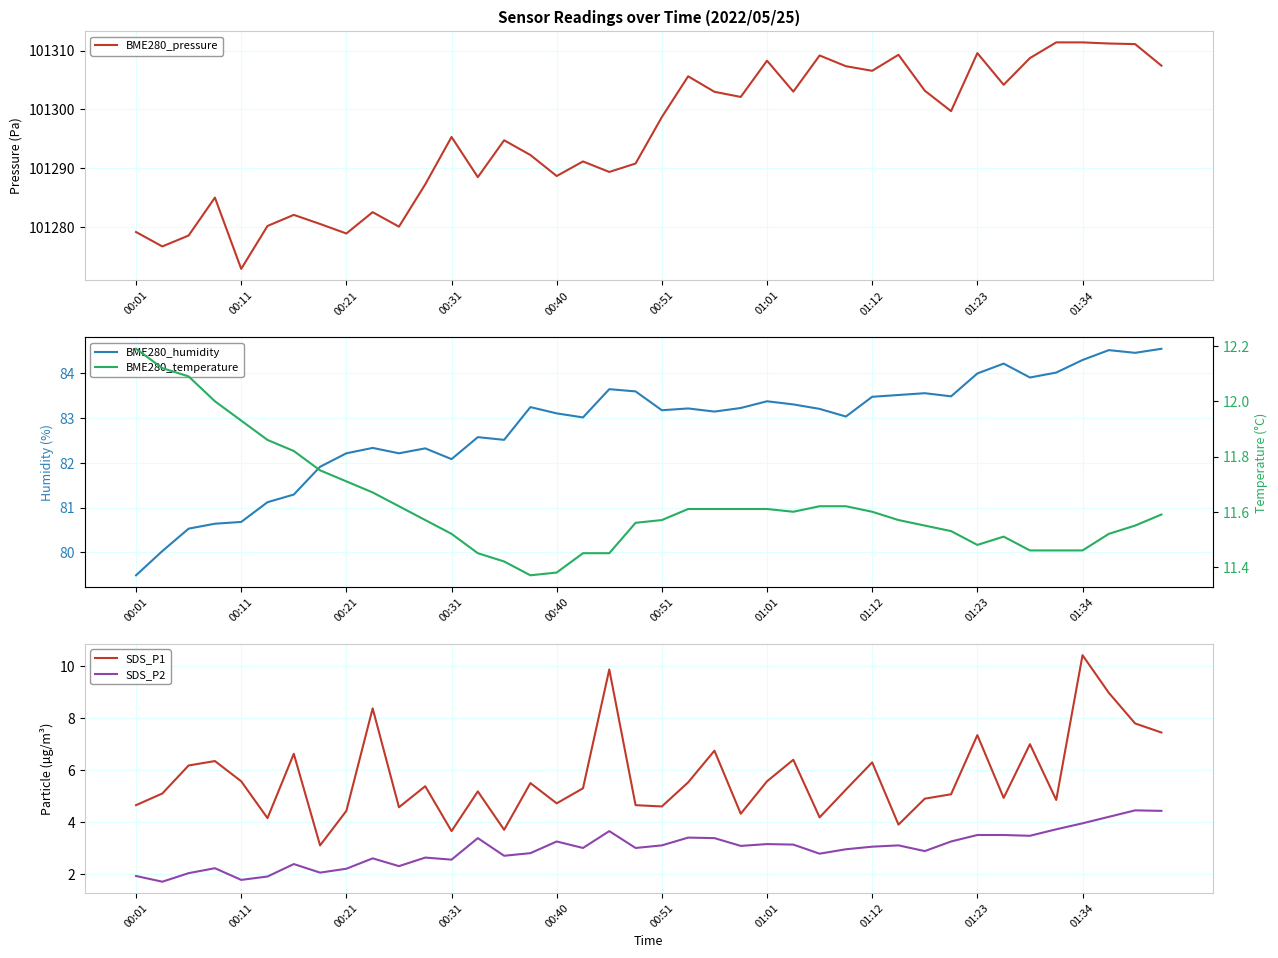

True or false: SDS_P1 and SDS_P2 cross at least once.

False